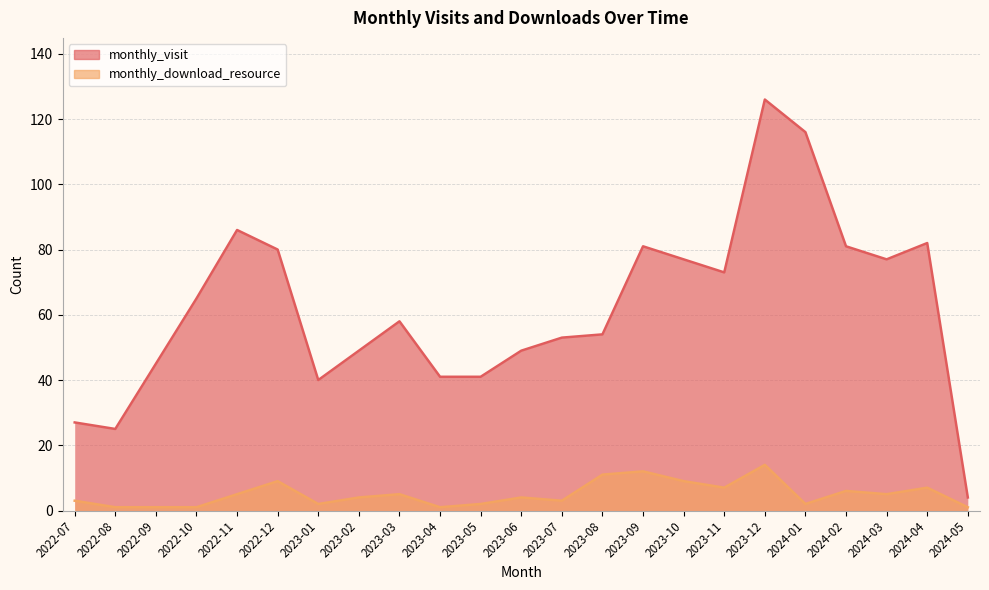

Which series has the largest range (max minus min)?

monthly_visit